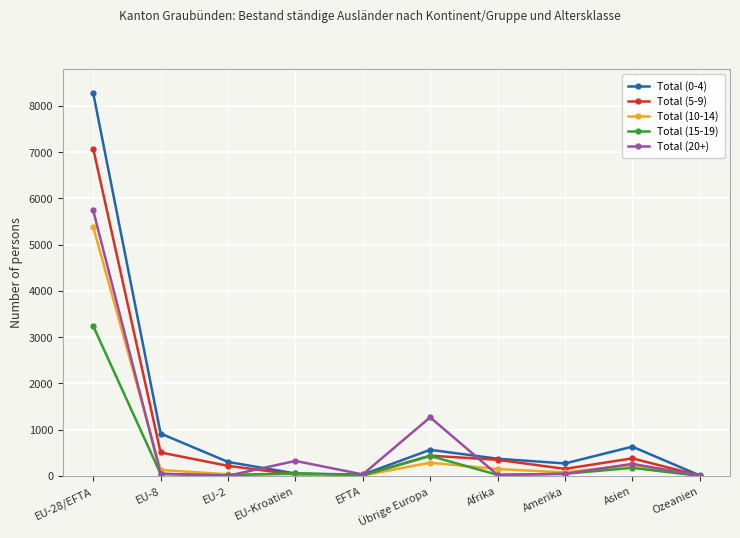

True or false: Total (5-9) has more than 2 points higher than both neighbors.

False